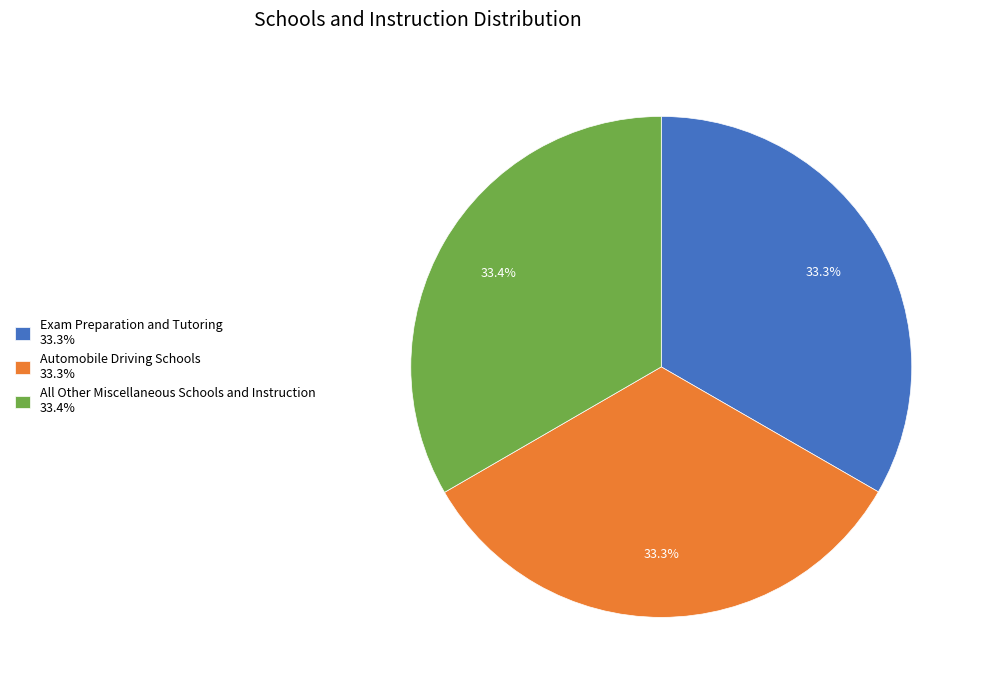

How many segments does this pie chart have?

3